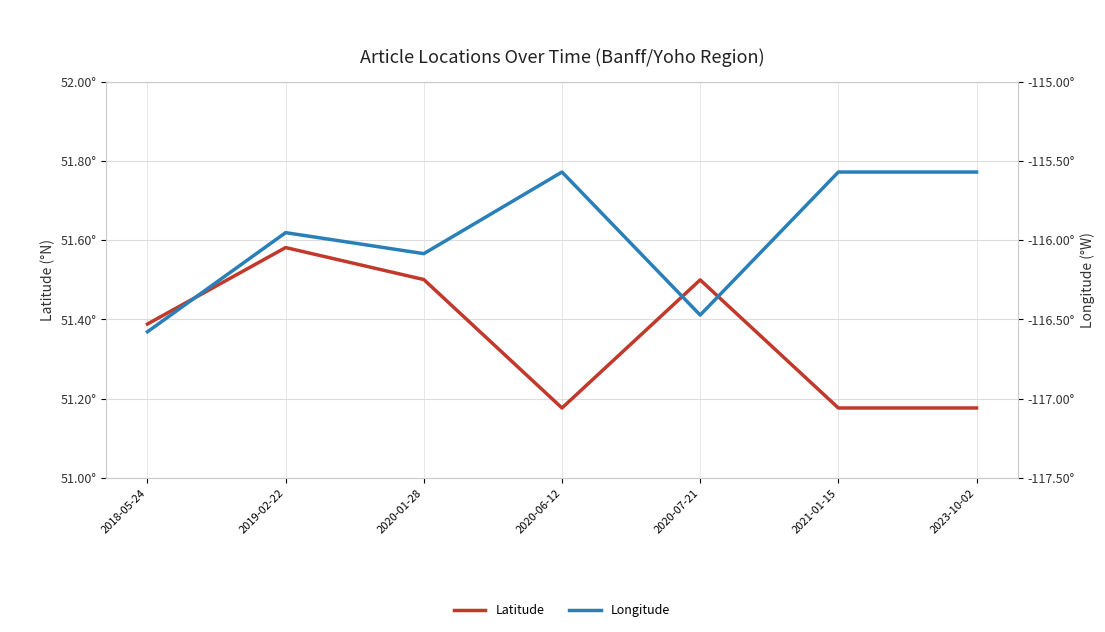

At which category does Longitude reach its first local peak?

2019-02-22